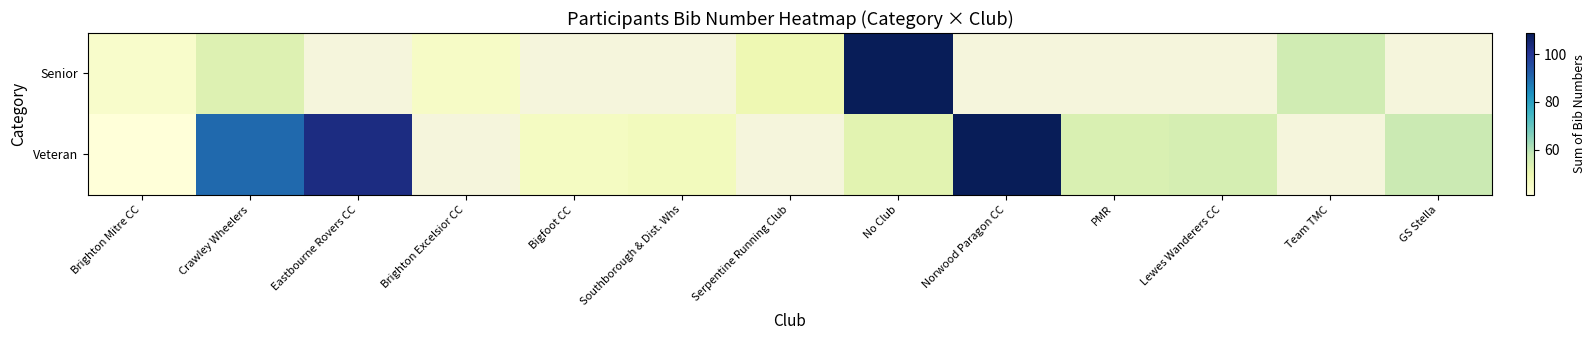

List the series in order of their overall mean, lowest first.

Senior, Veteran